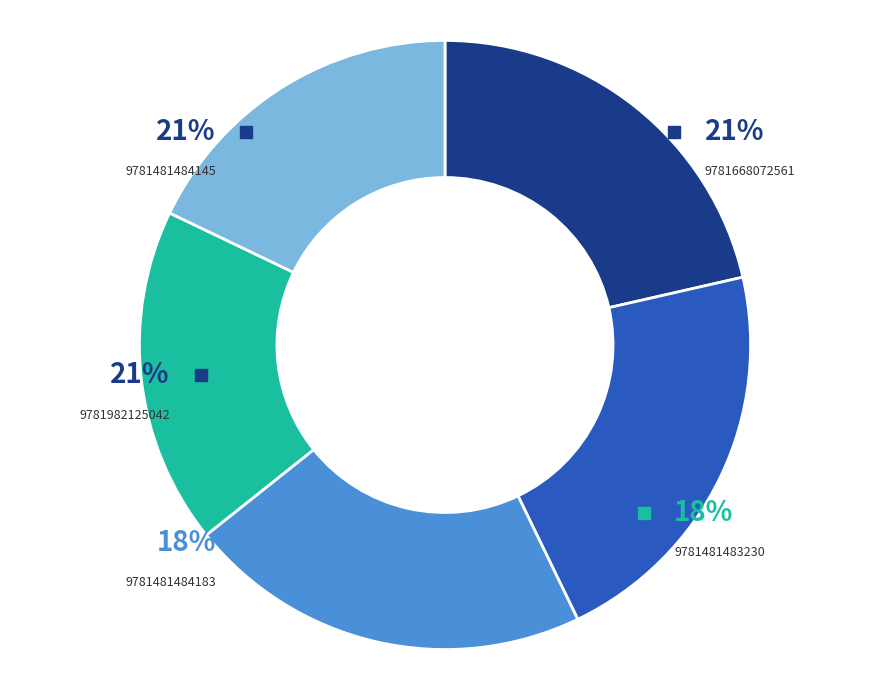

How many segments does this pie chart have?

5